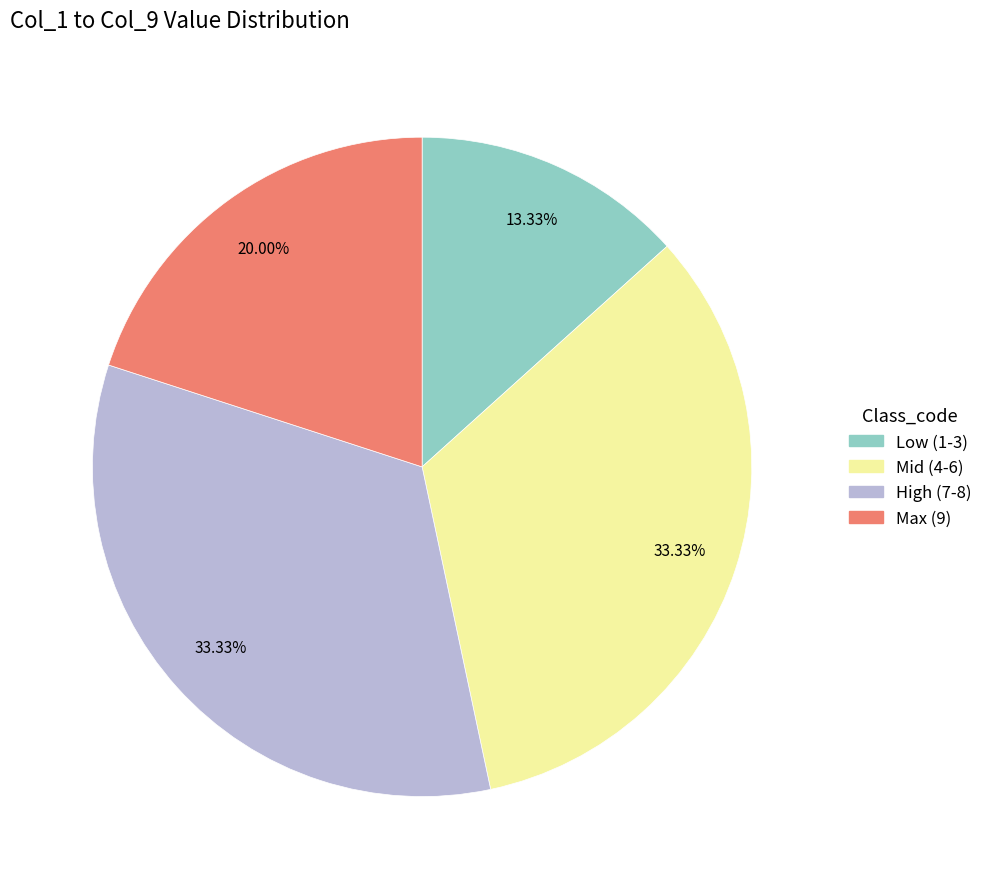

Does any single category account for the majority?

No